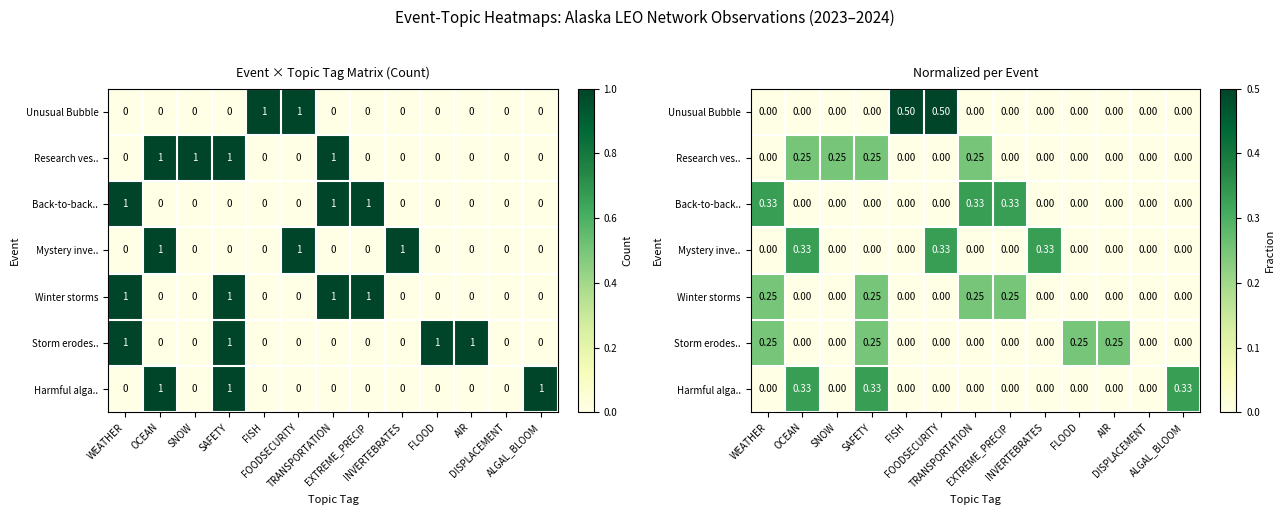

What is the difference between the maximum and minimum values in the Storm erodes.. series?

0.2